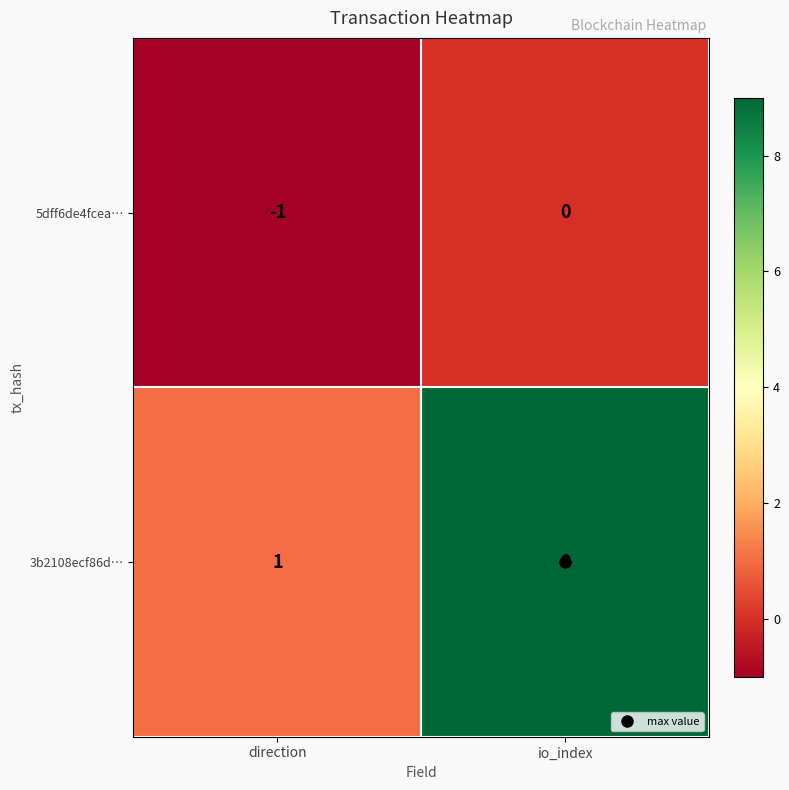

What is the difference between the maximum and minimum values in the 3b2108ecf86d… series?

8